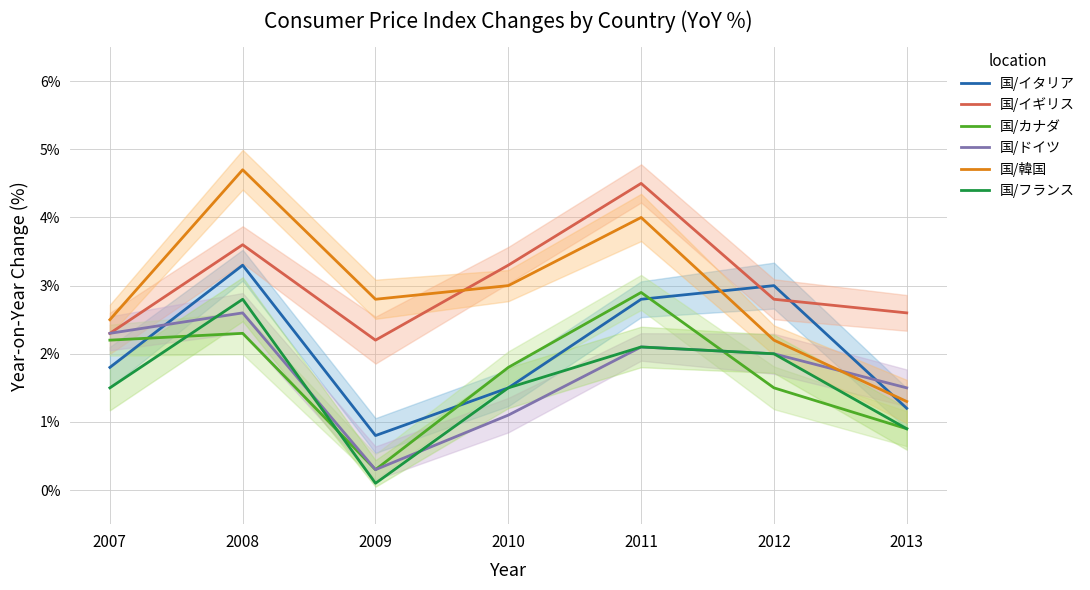

True or false: 国/カナダ has more than 2 points higher than both neighbors.

False